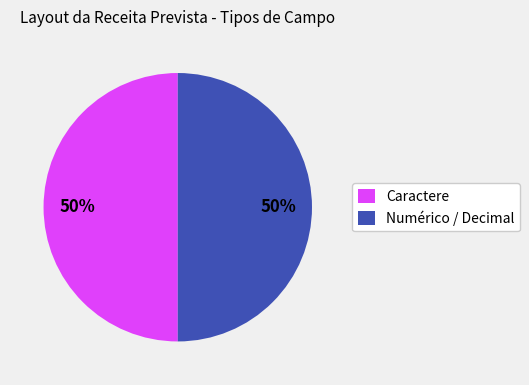

Approximately how many times larger is the value at Caractere compared to Numérico / Decimal?

1.0